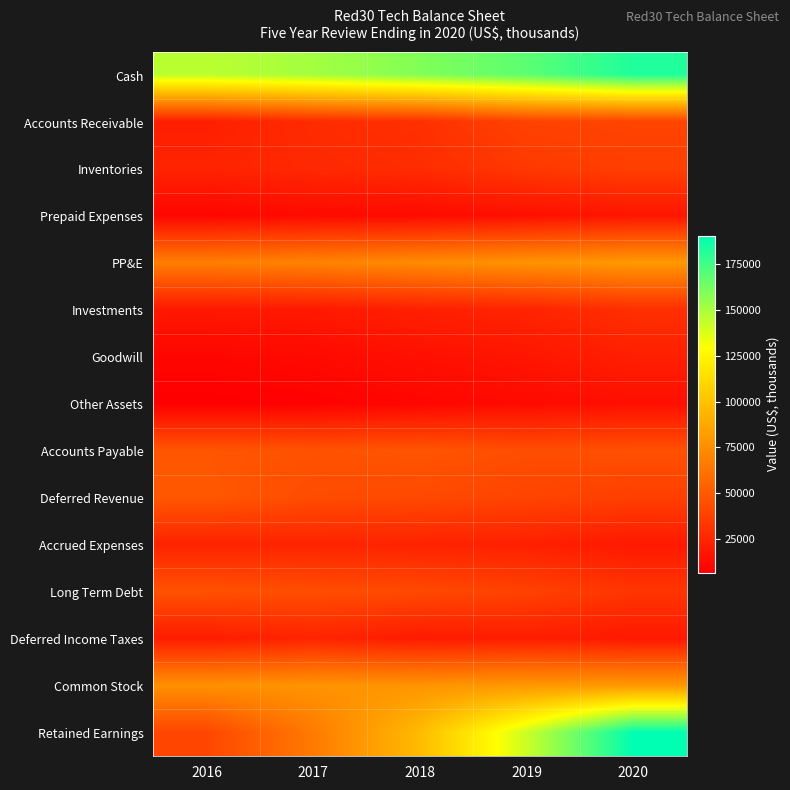

Reading right to left, transcribe all the data shown in this chart.

Cash: 2020=182852.5	2019=168253.7	2018=159190.4	2017=151082.1	2016=145689.7
Accounts Receivable: 2020=39329.0	2019=38987.0	2018=29993.0	2017=27697.0	2016=21685.0
Inventories: 2020=37290.0	2019=34048.0	2018=28098.0	2017=26573.0	2016=23995.0
Prepaid Expenses: 2020=17341.0	2019=14555.0	2018=12329.0	2017=11984.0	2016=9860.0
PP&E: 2020=80298.0	2019=77542.0	2018=73645.0	2017=69576.0	2016=67224.0
Investments: 2020=29610.0	2019=24321.0	2018=22324.0	2017=19321.0	2016=18773.0
Goodwill: 2020=22021.0	2019=17425.0	2018=14984.0	2017=11762.0	2016=9898.0
Other Assets: 2020=14327.0	2019=12111.0	2018=9898.0	2017=7839.0	2016=6743.0
Accounts Payable: 2020=45356.0	2019=44098.0	2018=47921.0	2017=46287.0	2016=47987.0
Deferred Revenue: 2020=37143.0	2019=39632.0	2018=41933.0	2017=43123.0	2016=48938.0
Accrued Expenses: 2020=19004.0	2019=22432.0	2018=23875.0	2017=24289.0	2016=23876.0
Long Term Debt: 2020=32350.0	2019=38320.0	2018=41934.0	2017=44134.0	2016=45975.0
Deferred Income Taxes: 2020=18810.0	2019=21306.0	2018=19853.0	2017=24329.0	2016=20409.0
Common Stock: 2020=79981.0	2019=79646.0	2018=78234.0	2017=77987.0	2016=76374.0
Retained Earnings: 2020=190424.9	2019=141809.1	2018=96711.2	2017=65684.7	2016=40309.1